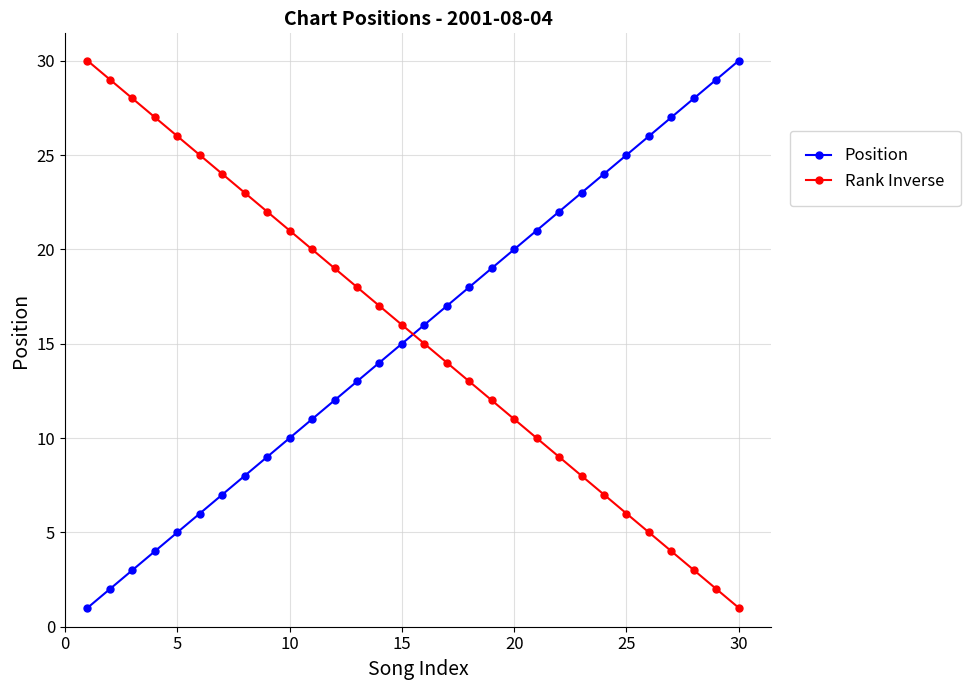

What is the minimum value for Rank Inverse?

1